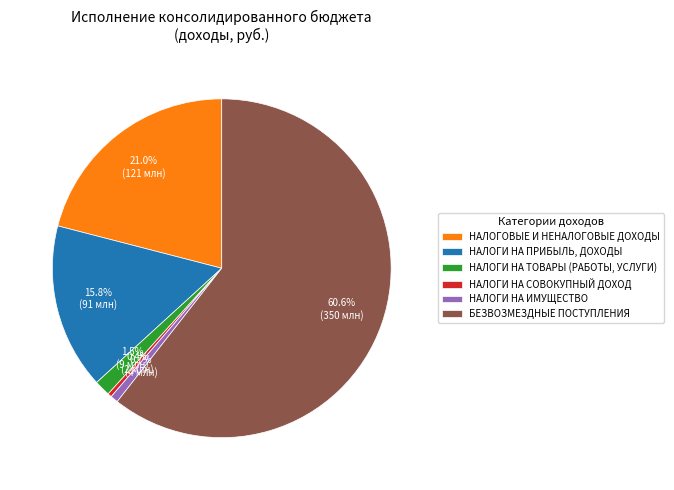

To the nearest percent, what percentage of the pie is НАЛОГИ НА ПРИБЫЛЬ, ДОХОДЫ?

16%